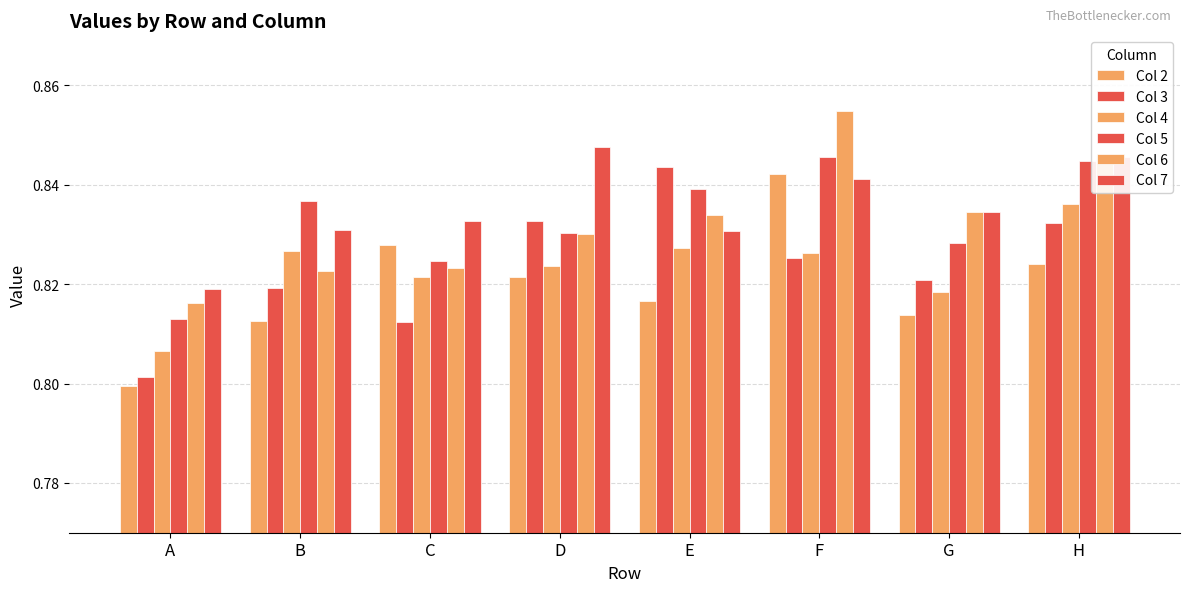

How many groups of bars are there?

8